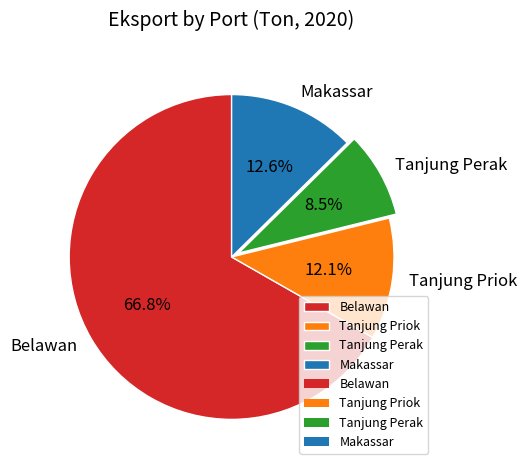

Is it true that Makassar is 1% of the pie?

False